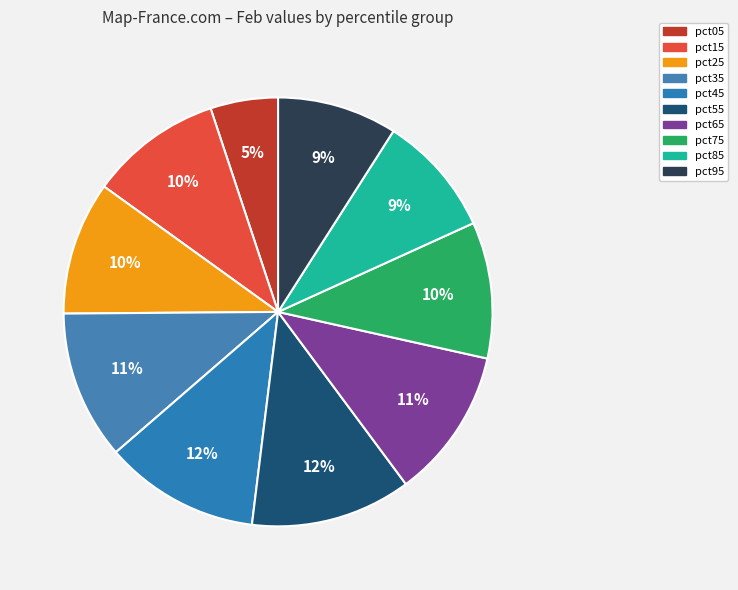

Which category has the biggest portion of the pie?

pct55